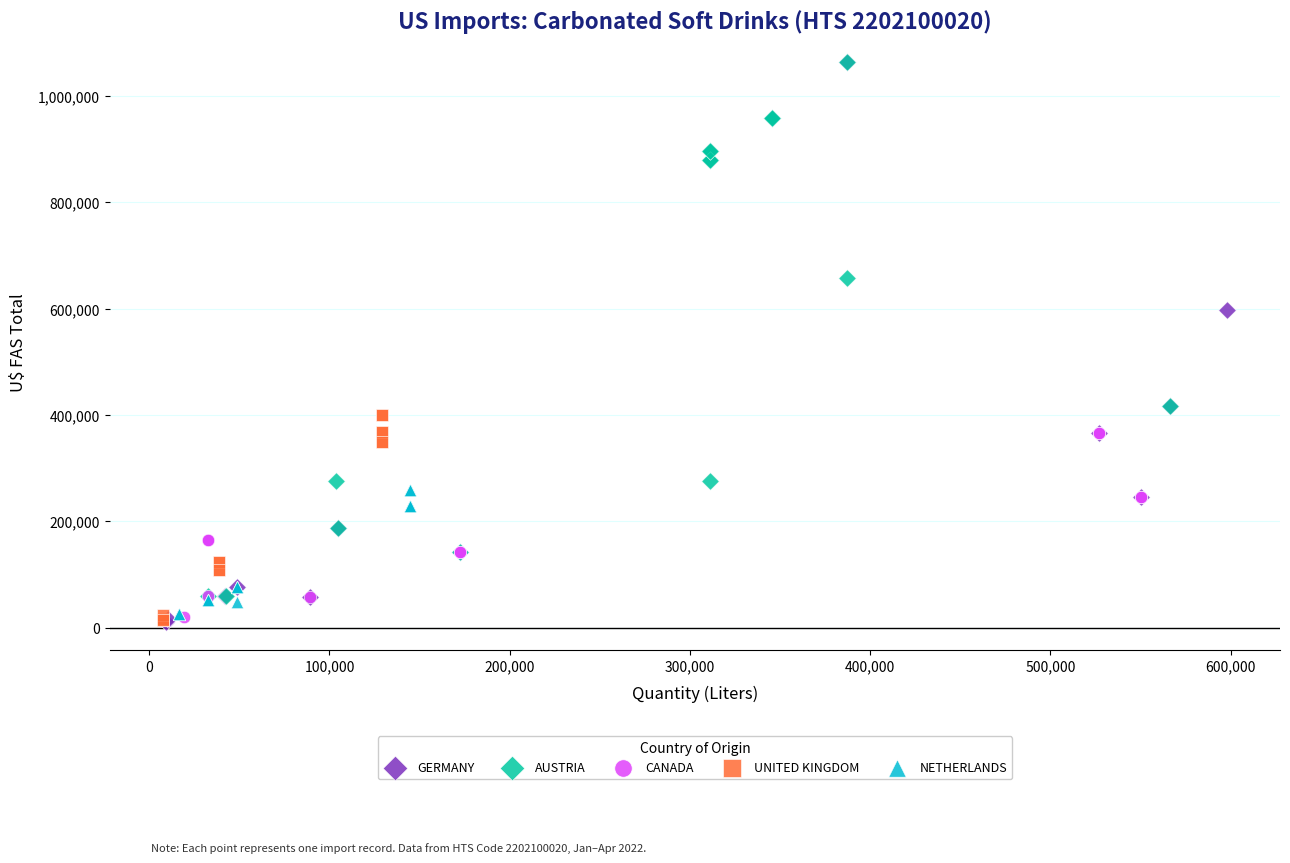

Which series has the widest spread of Y values?

GERMANY